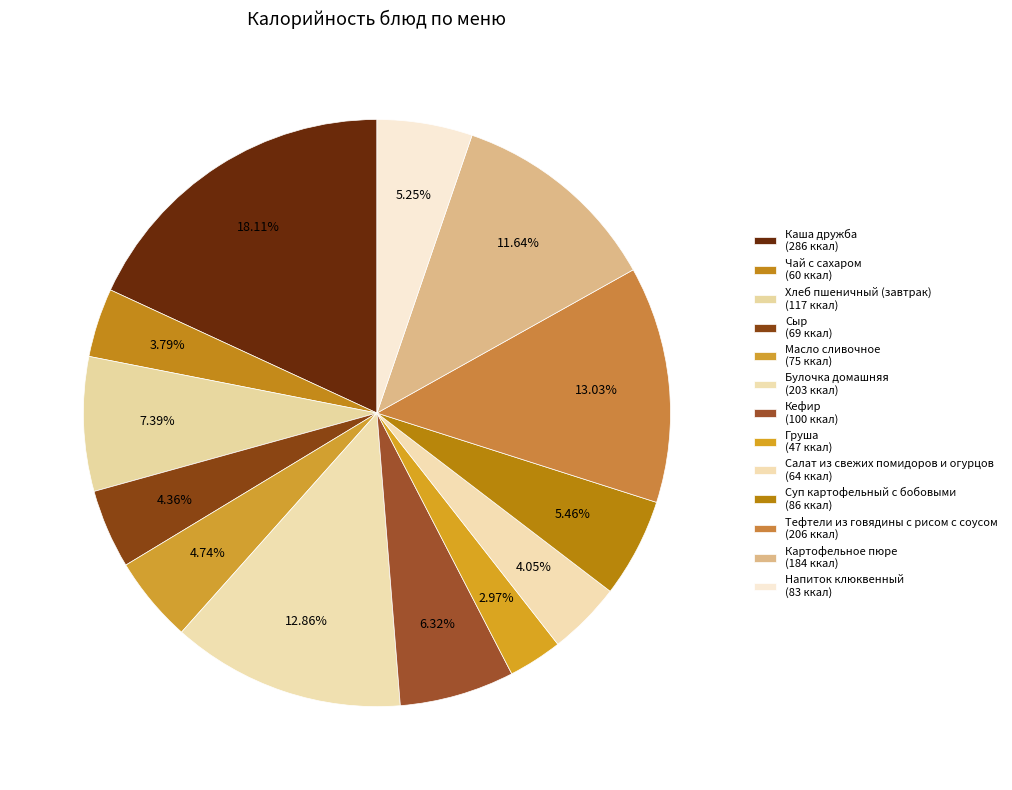

What is the ratio of the value at Салат из свежих помидоров и огурцов to the value at Груша?

1.4